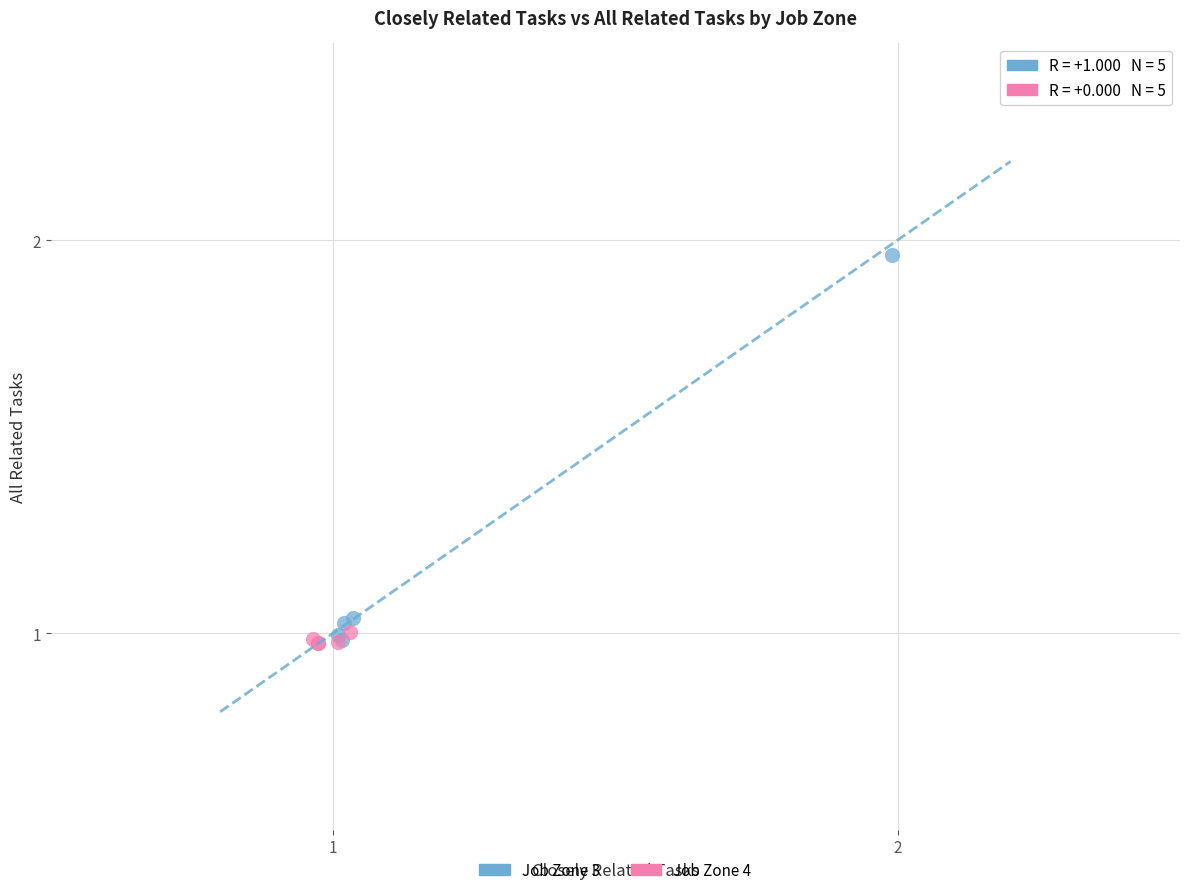

Which series has the widest spread of Y values?

Job Zone 3